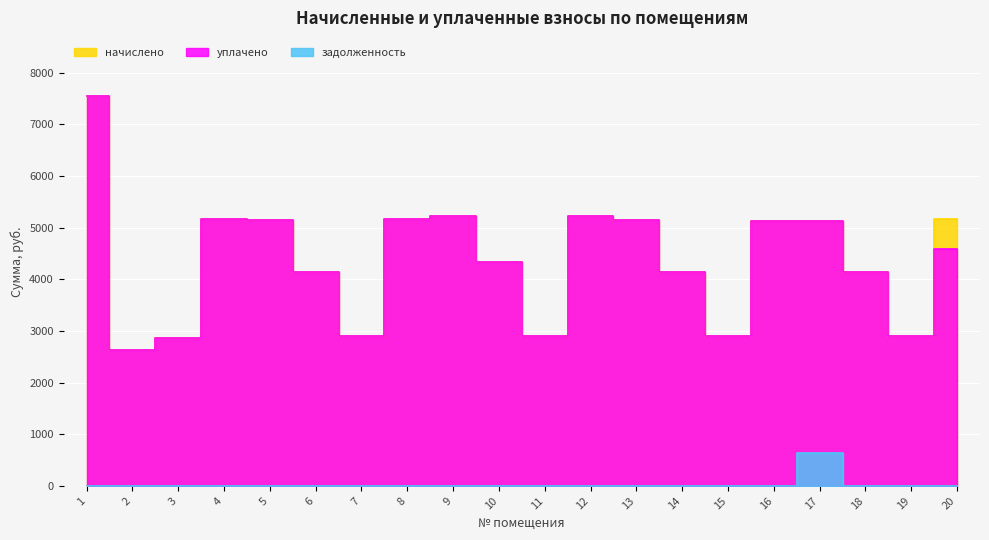

What is the difference between the maximum and second lowest values in the задолженность series?

641.7